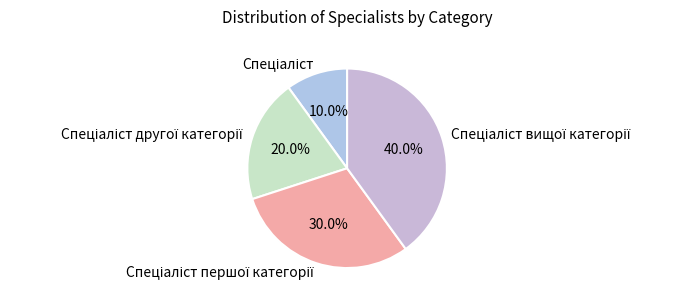

Is there a majority slice in this chart?

No